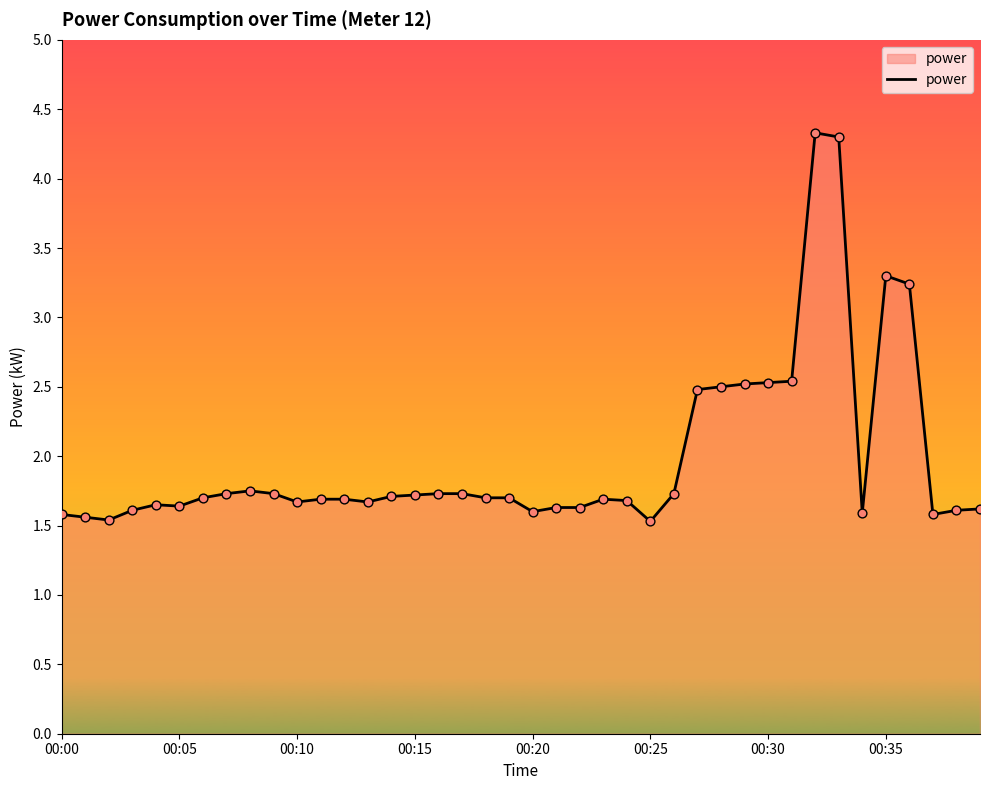

What is the smallest value displayed?

1.5